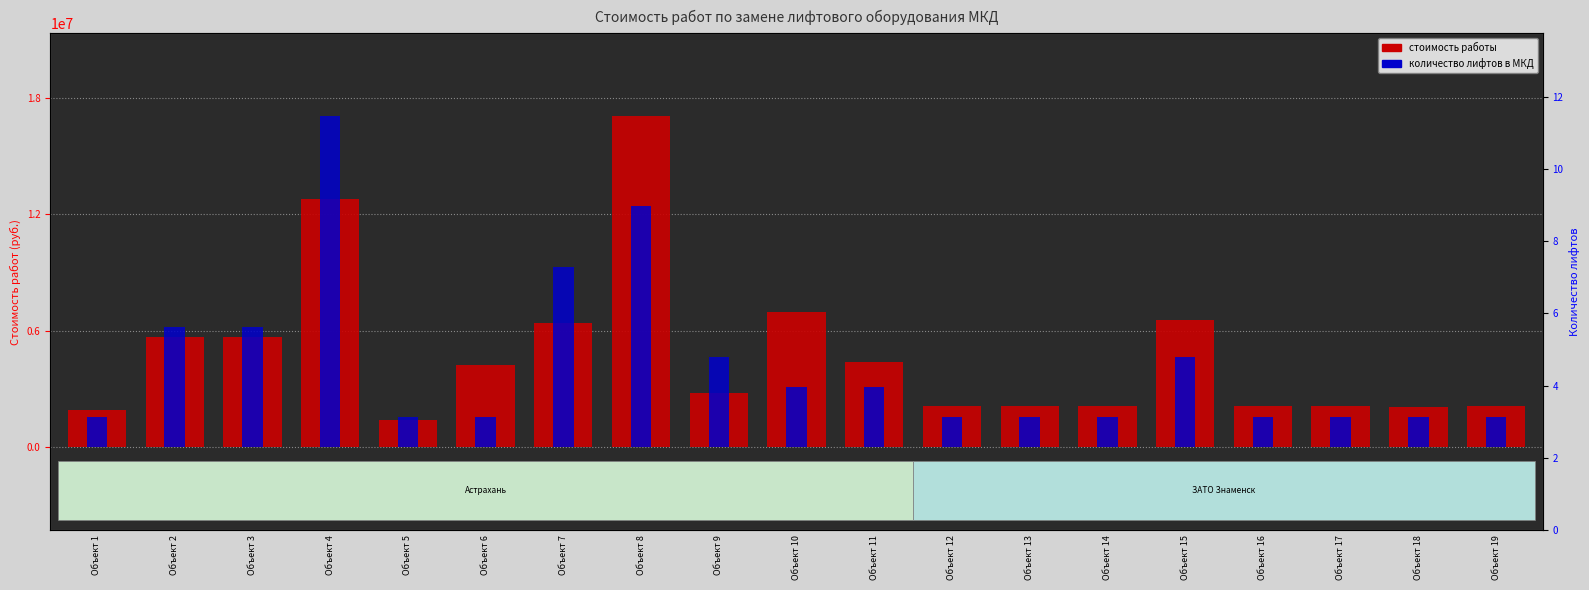

The value of количество лифтов в МКД at Объект 5 is 1550210.9. True or false?

True